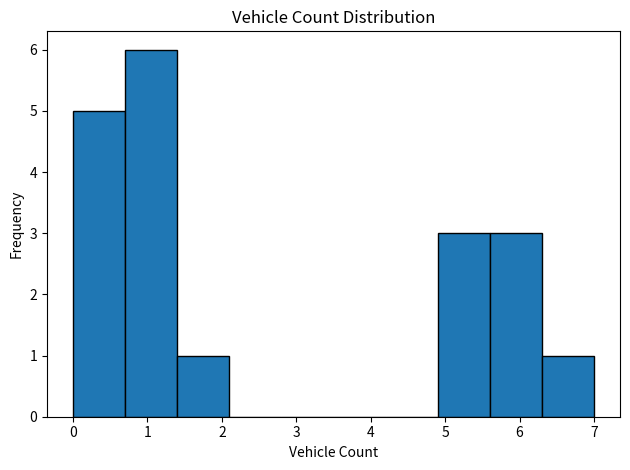

Over which range of the x-axis is the bar tallest?

0.7 to 1.4